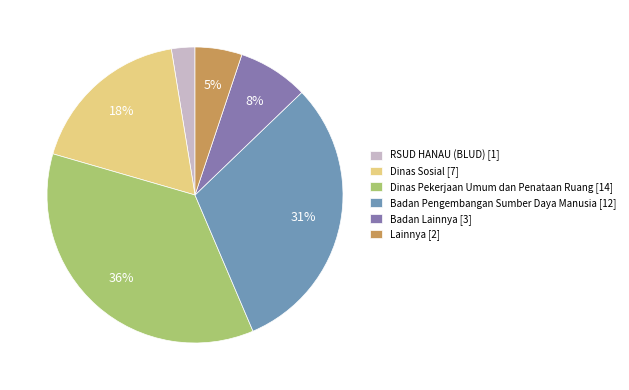

Rank the categories by value from highest to lowest.

Dinas Pekerjaan Umum dan Penataan Ruang [14], Badan Pengembangan Sumber Daya Manusia [12], Dinas Sosial [7], Badan Lainnya [3], Lainnya [2], RSUD HANAU (BLUD) [1]